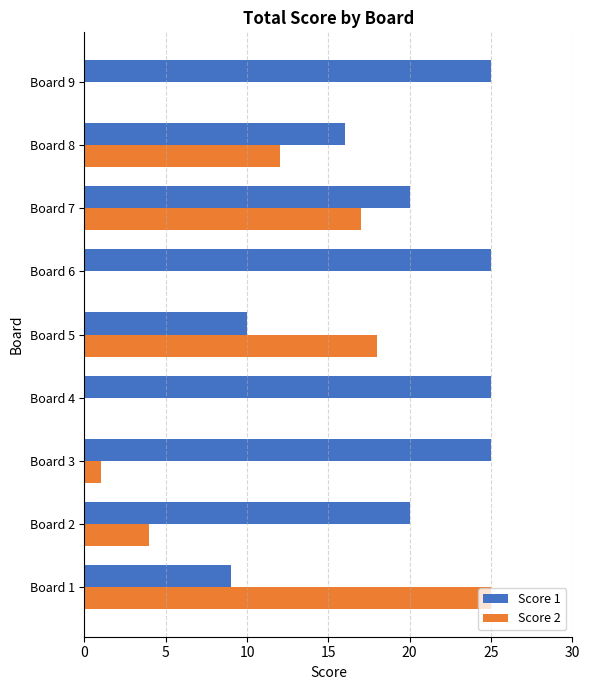

Between Board 6 and Board 8, which series saw the biggest shift?

Score 2